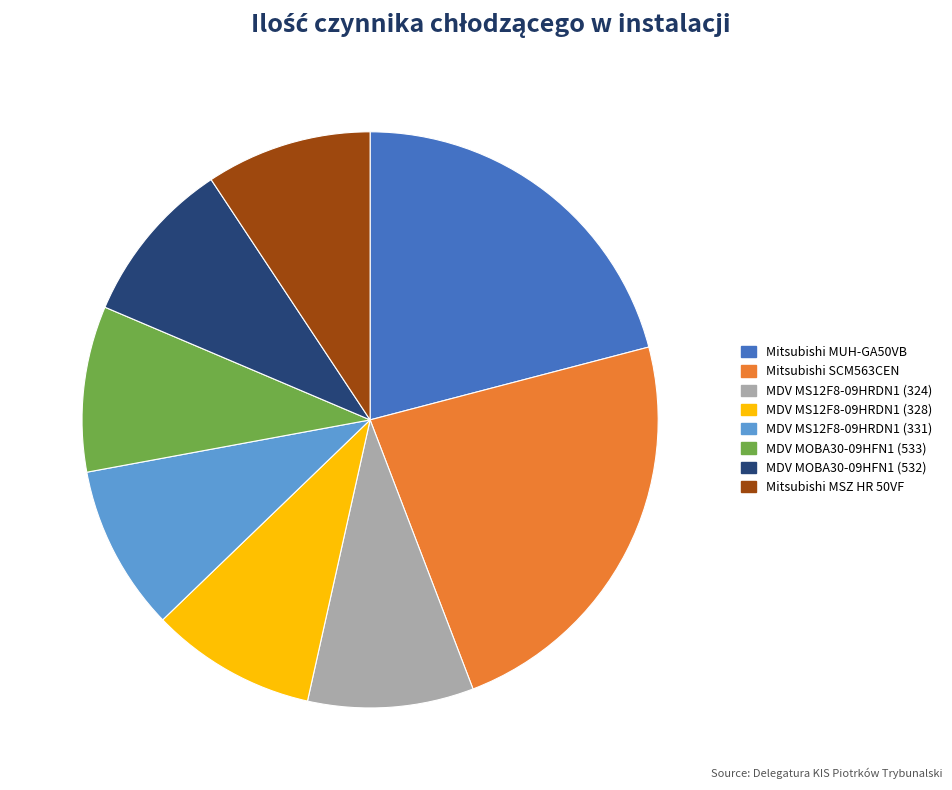

The MDV MS12F8-09HRDN1 (331) slice represents 1% of the pie. True or false?

False